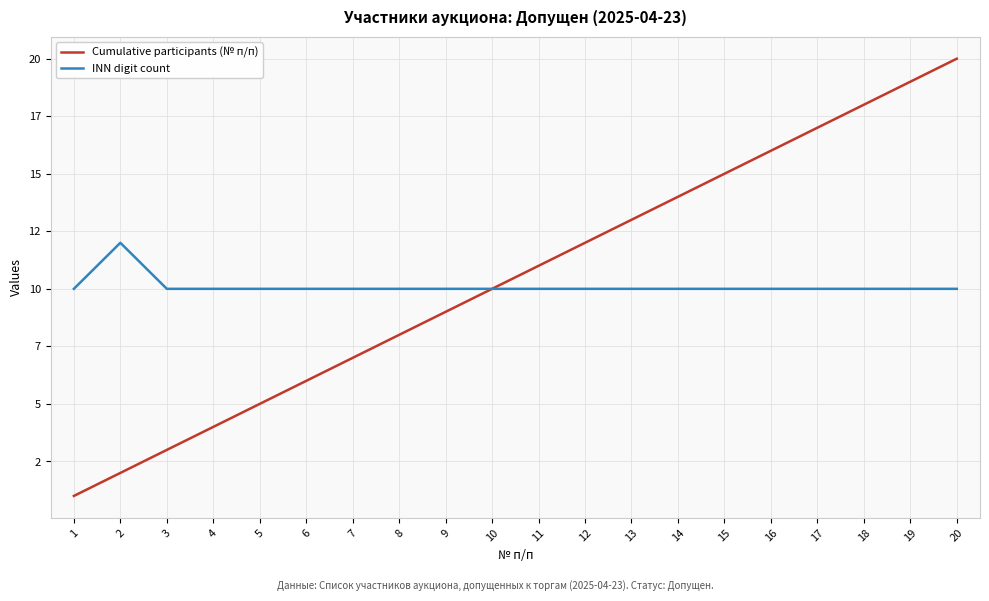

Does the chart display data point markers on the line(s)?

No